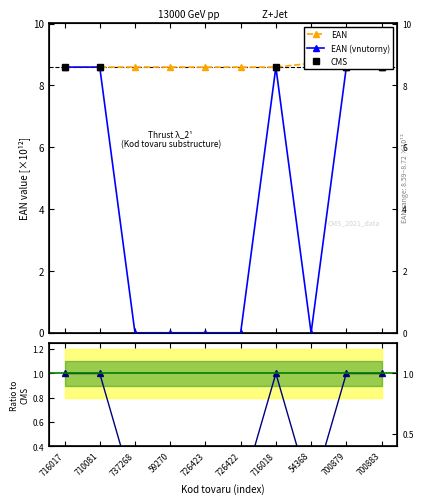

Is it true that EAN (vnutorny) equals 0.0 at 59270?

True